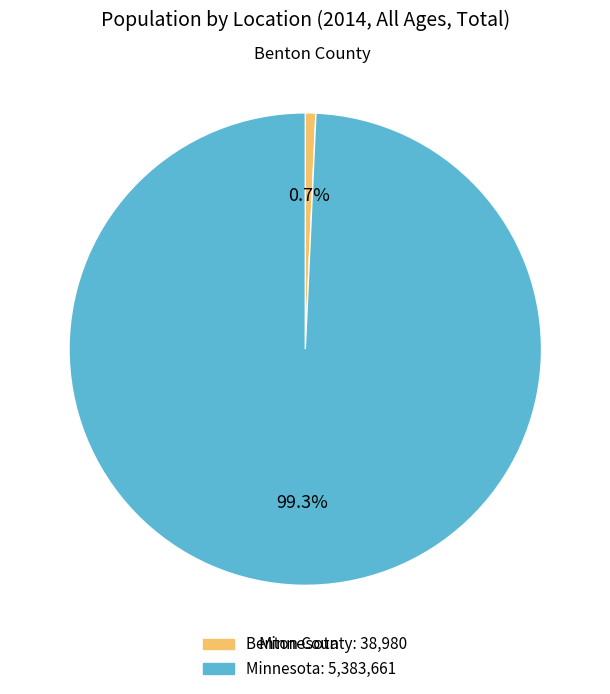

Rank the categories by value from lowest to highest.

Benton County, Minnesota